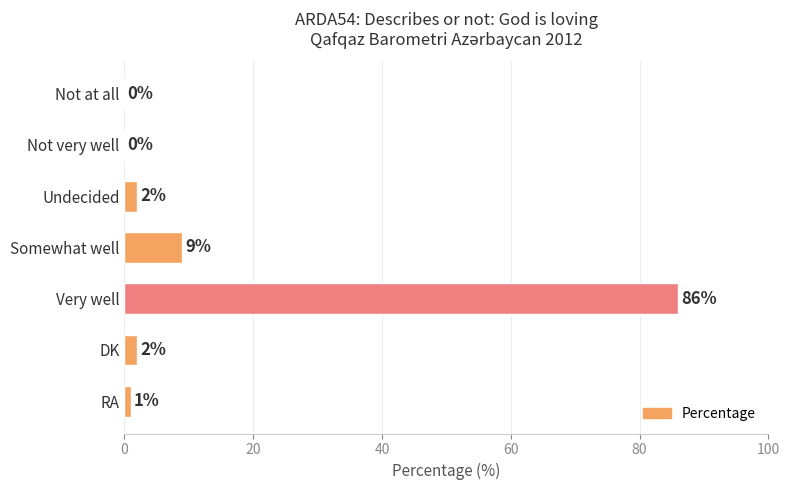

Which has a higher value, Not at all or RA?

RA